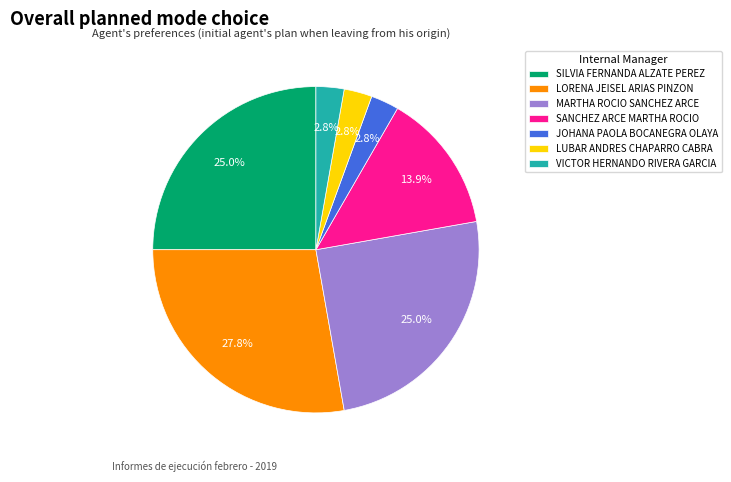

To the nearest percent, what portion does VICTOR HERNANDO RIVERA GARCIA represent?

3%